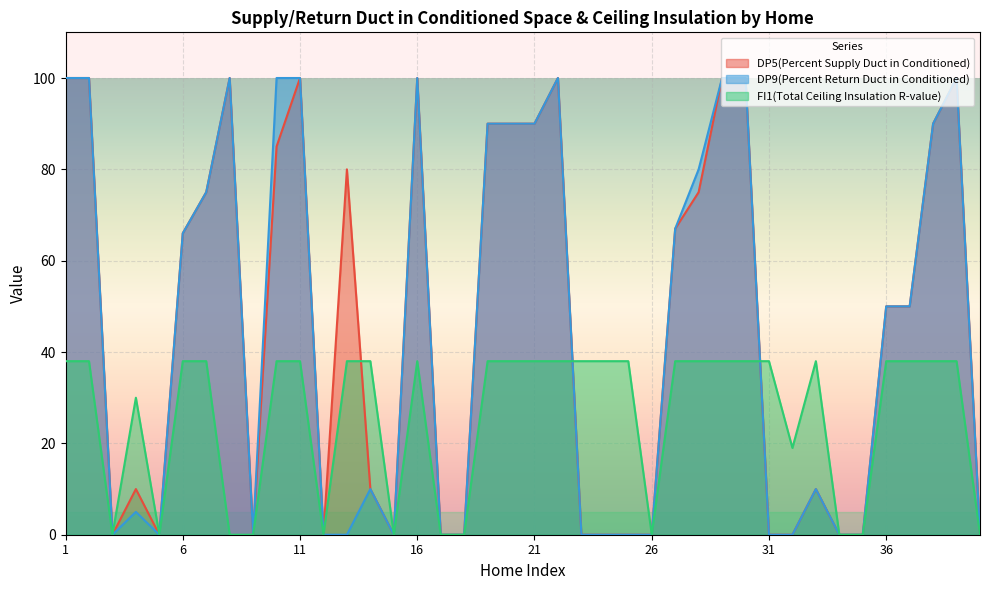

True or false: DP9(Percent Return Duct in Conditioned) and DP5(Percent Supply Duct in Conditioned) intersect in this chart.

False